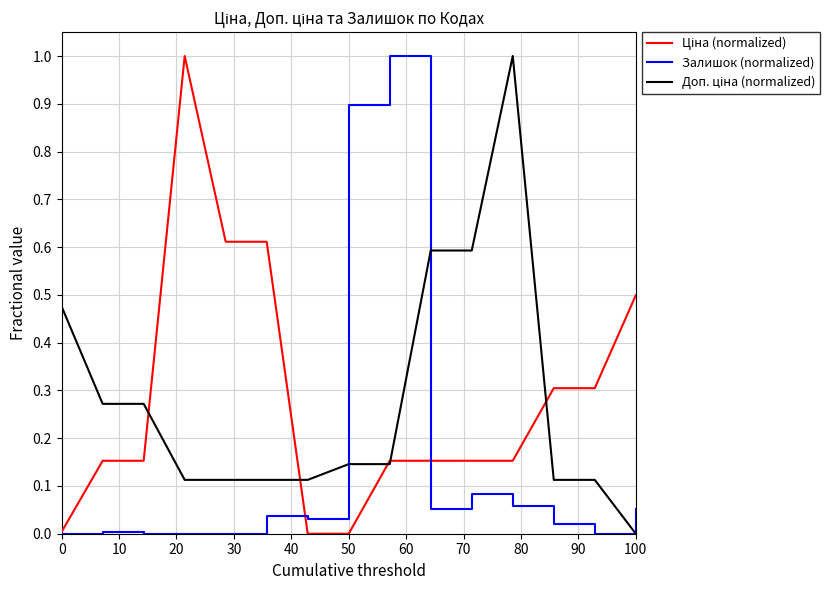

What is the greatest value displayed?

1.0